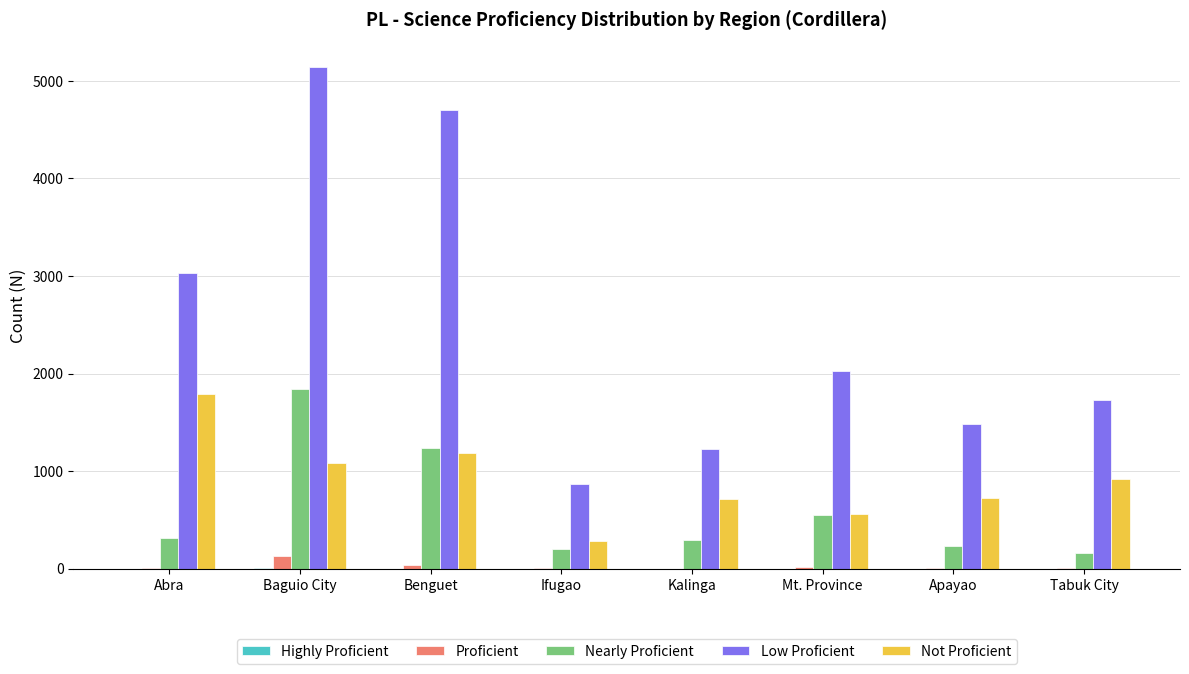

What is the sum of all Not Proficient values?

7276